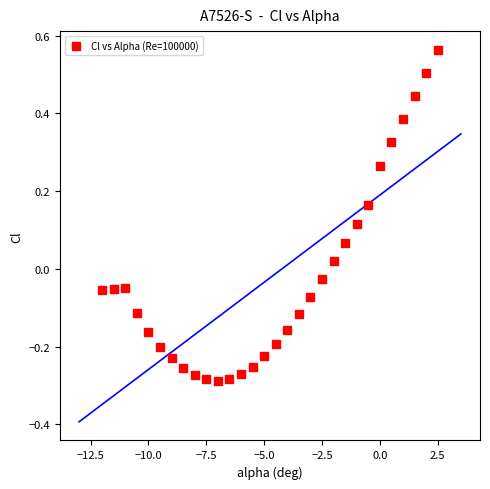

What is the range of X values (max minus min)?

14.5